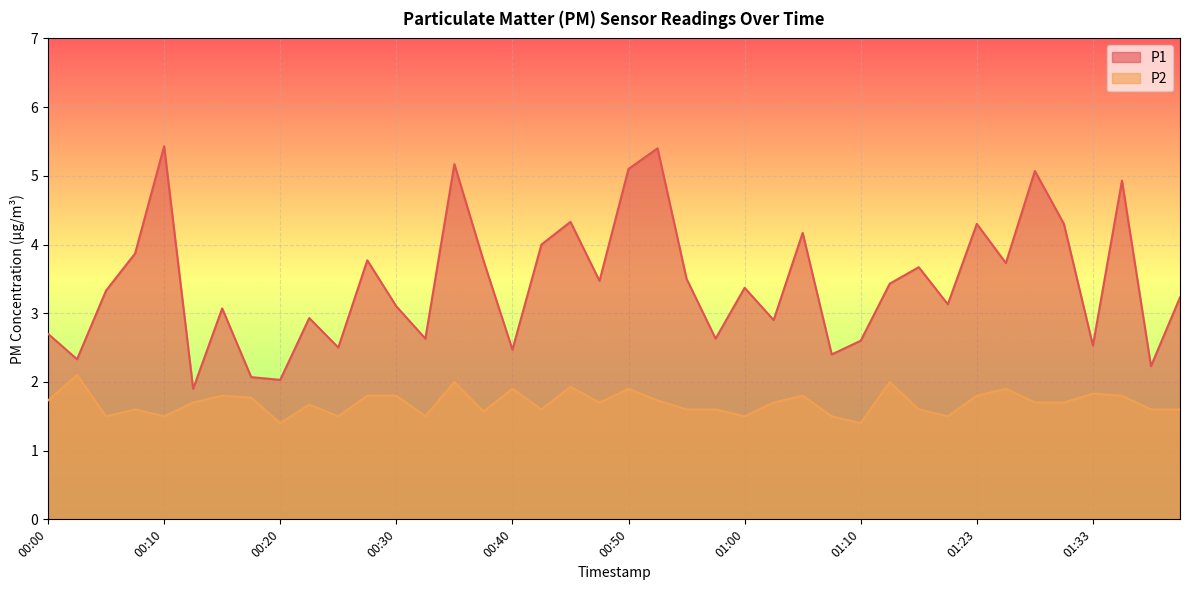

What is the value of the P2 point at the 22nd from the left?

1.7